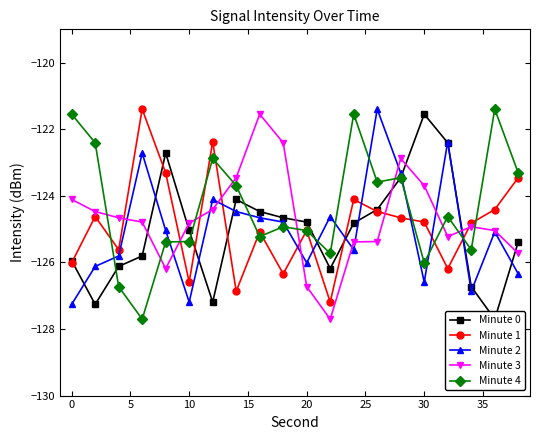

Which series has the largest total across all categories?

Minute 4